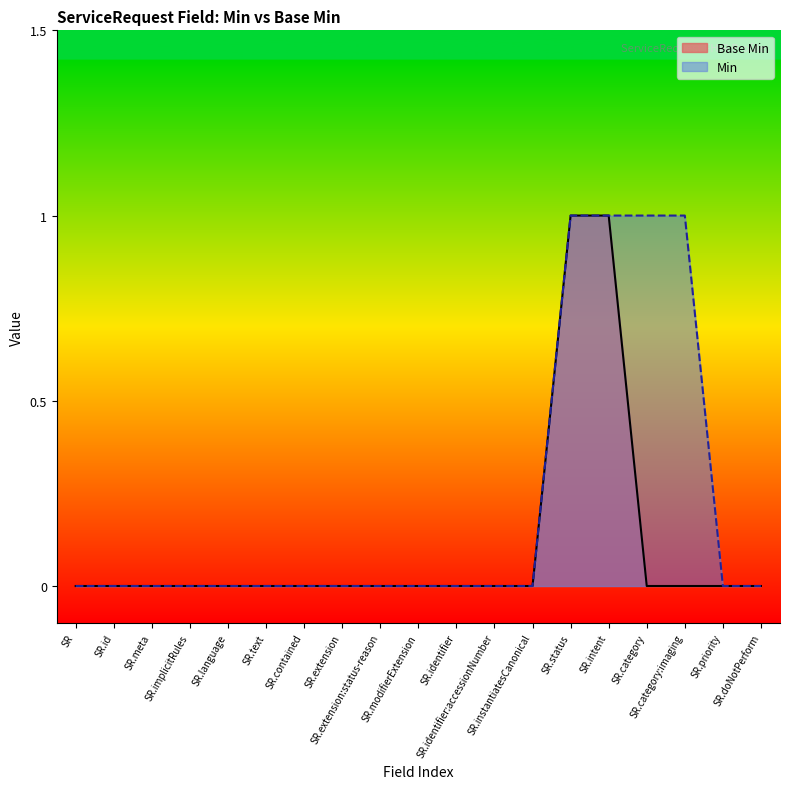

Which series has the largest total across all categories?

Min